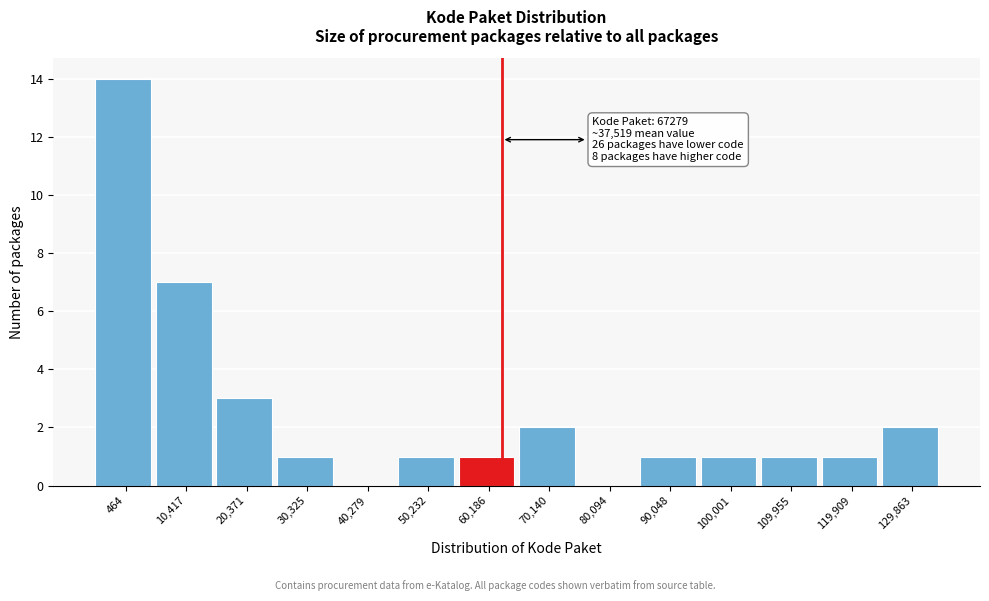

Reading right to left, extract all data points from this chart.

129,863=2	119,909=1	109,955=1	100,001=1	90,048=1	80,094=0	70,140=2	60,186=1	50,232=1	40,279=0	30,325=1	20,371=3	10,417=7	464=14